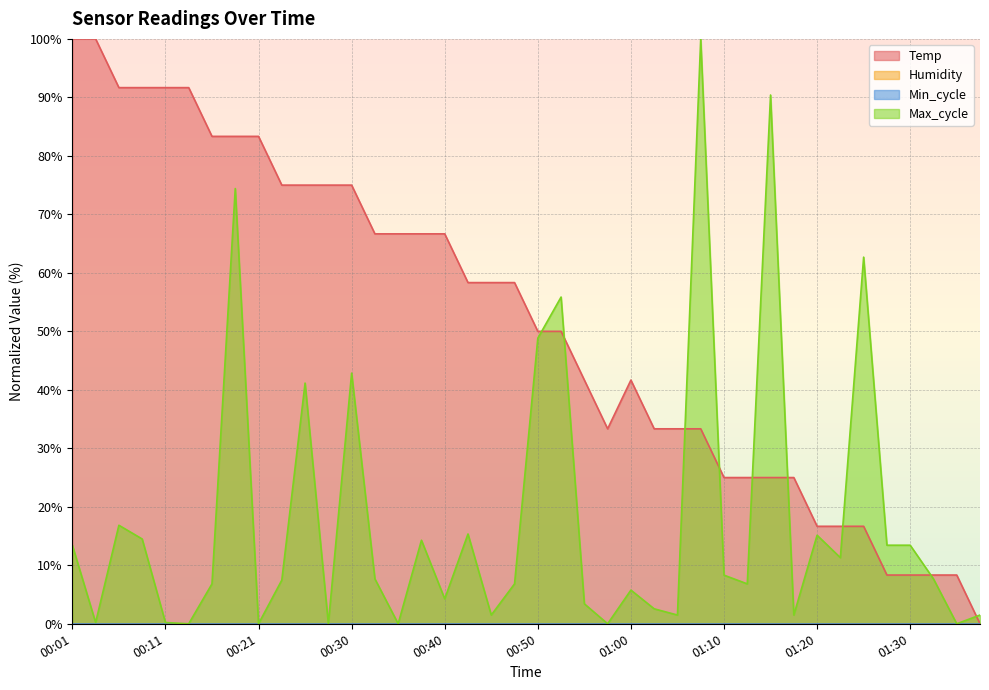

Does the chart display data point markers on the line(s)?

No